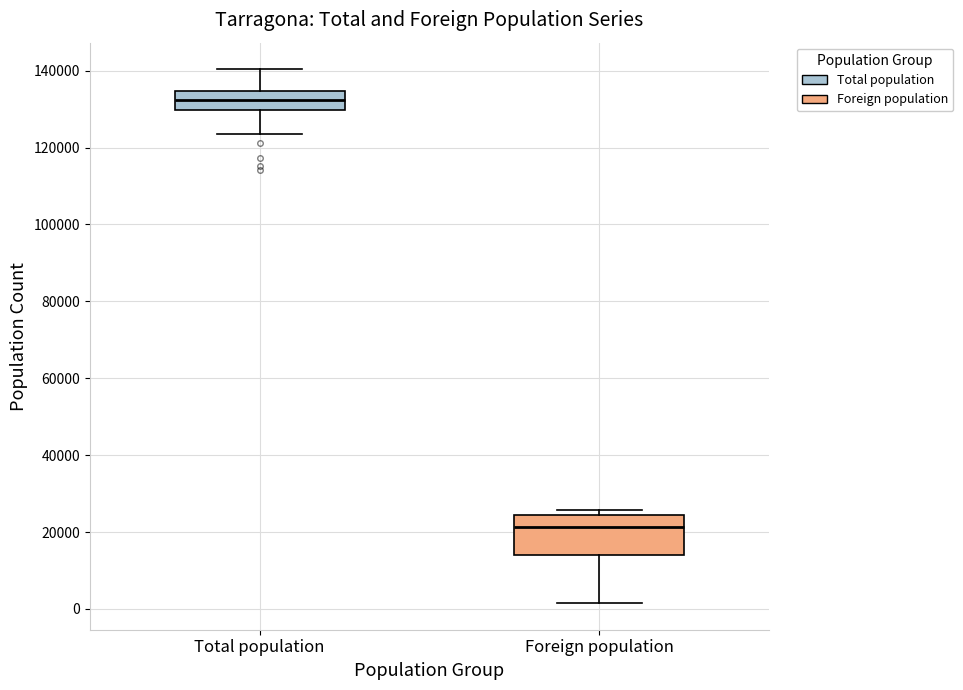

Reading left to right, transcribe this box plot: for each box, give where its median line is, the range the box spans, and where its two whiskers end, as read against the y-axis. The values are not printed on the chart, so give them approximately, as read against the axis.

Total population: median 132000, box 130000 to 134000, whiskers 124000 to 140000
Foreign population: median 22000, box 14000 to 24000, whiskers 2000 to 26000